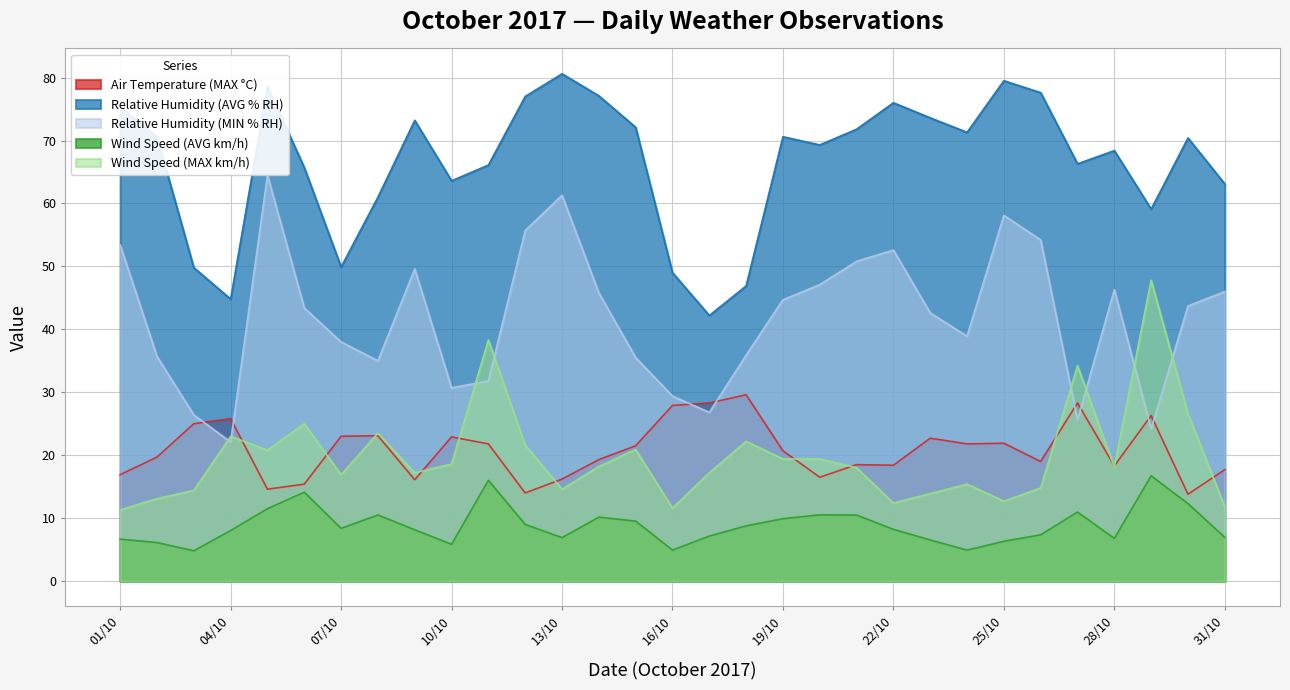

What is the sum of the Wind Speed (AVG km/h) values at 01/10 and 02/10?

12.8